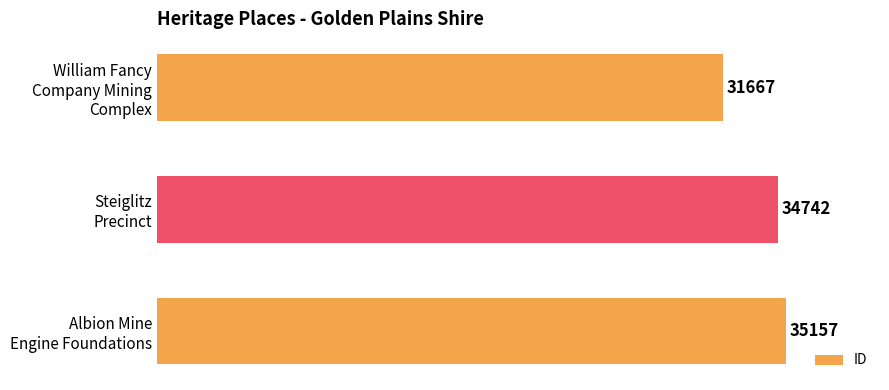

Reading top to bottom, what are all the values shown in this chart?

31667	34742	35157